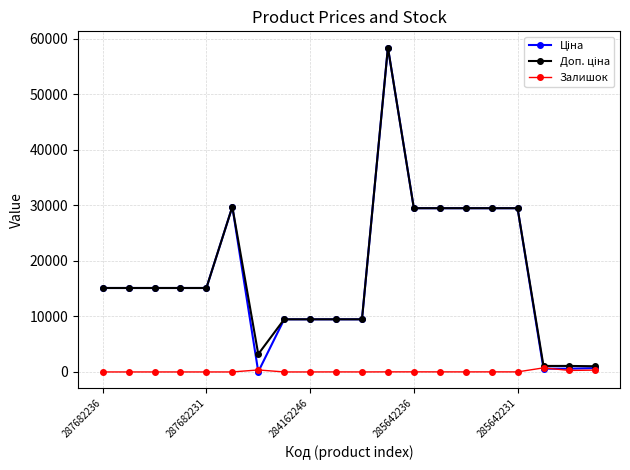

Count the number of categories in the chart.

20